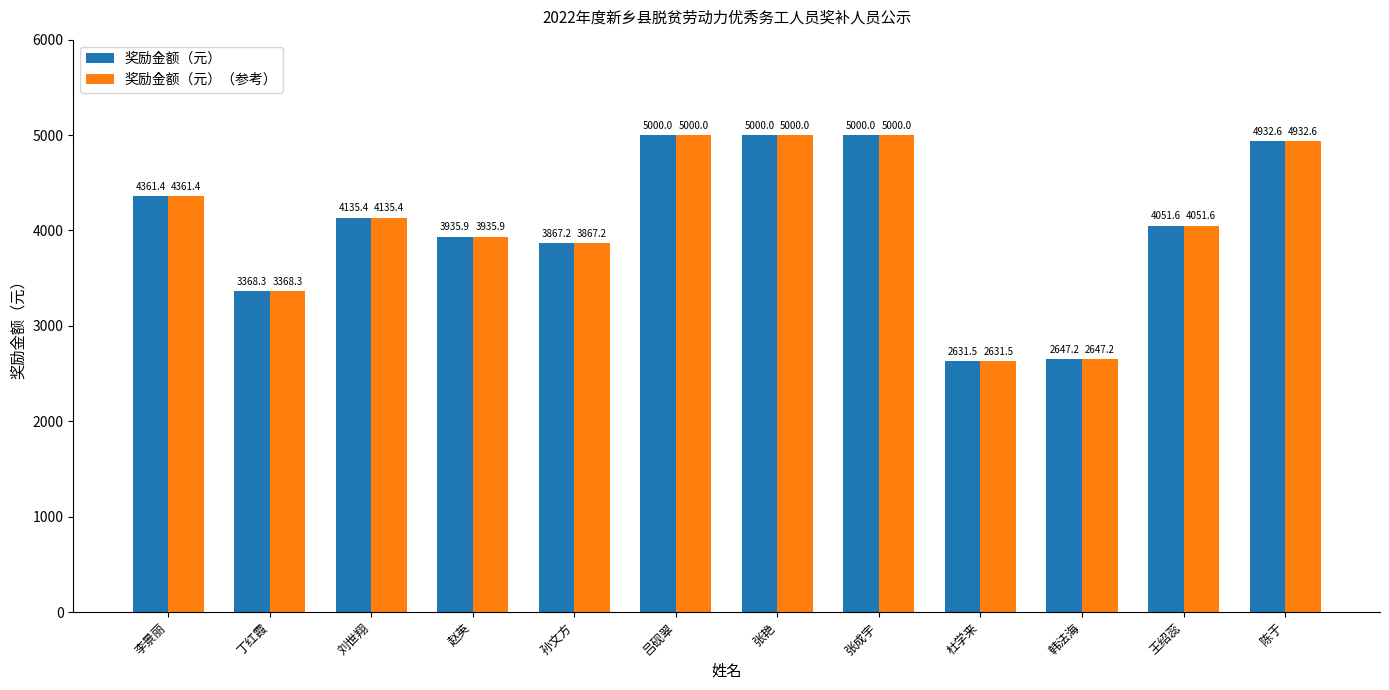

What is the difference between the 奖励金额（元） values at 李景丽 and 杜学来?

1729.9